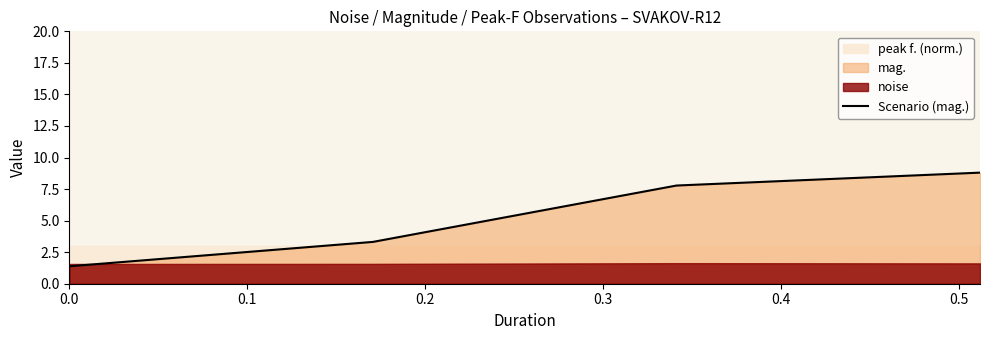

True or false: Scenario (mag.) has more than 0 interior local peaks.

False